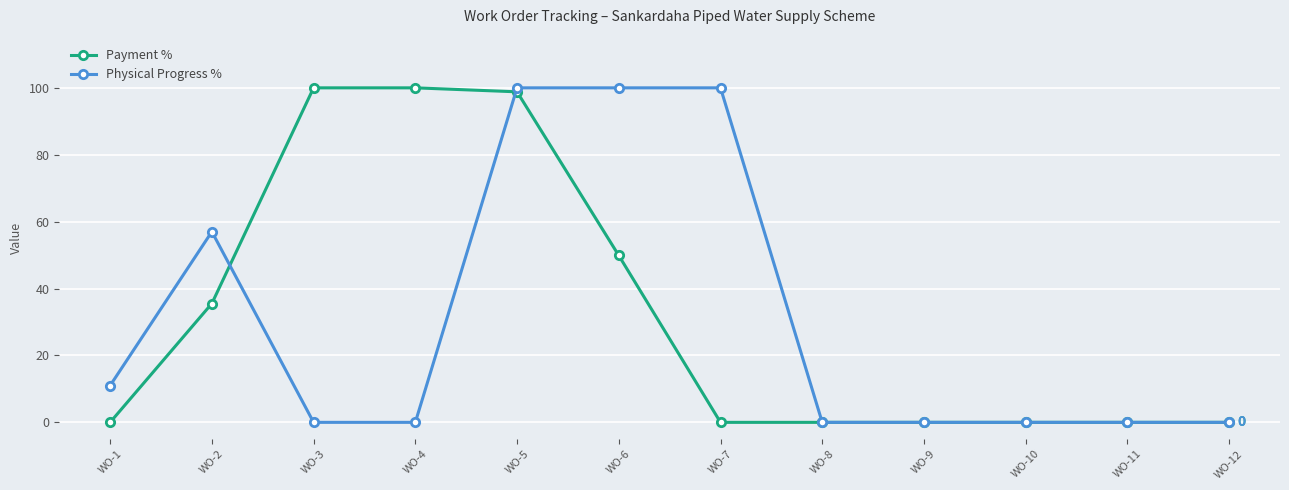

What is the sum of the Physical Progress % values at WO-2 and WO-7?

157.0